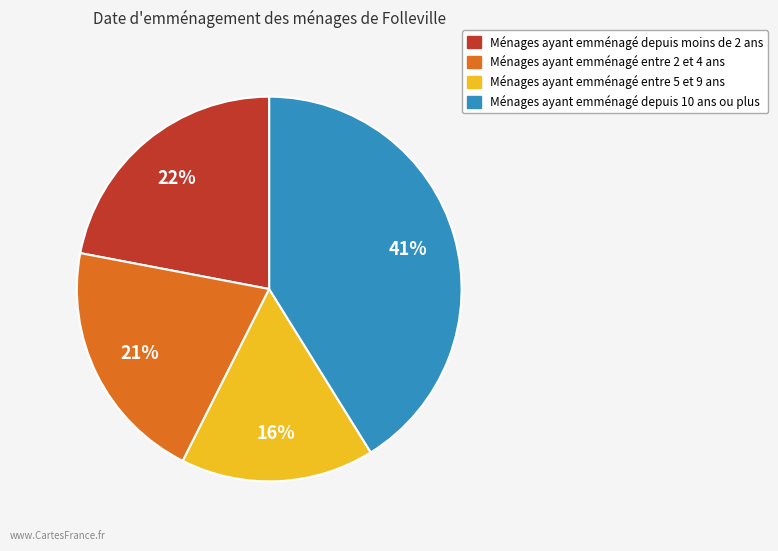

Is there any slice that represents more than half of the pie?

No